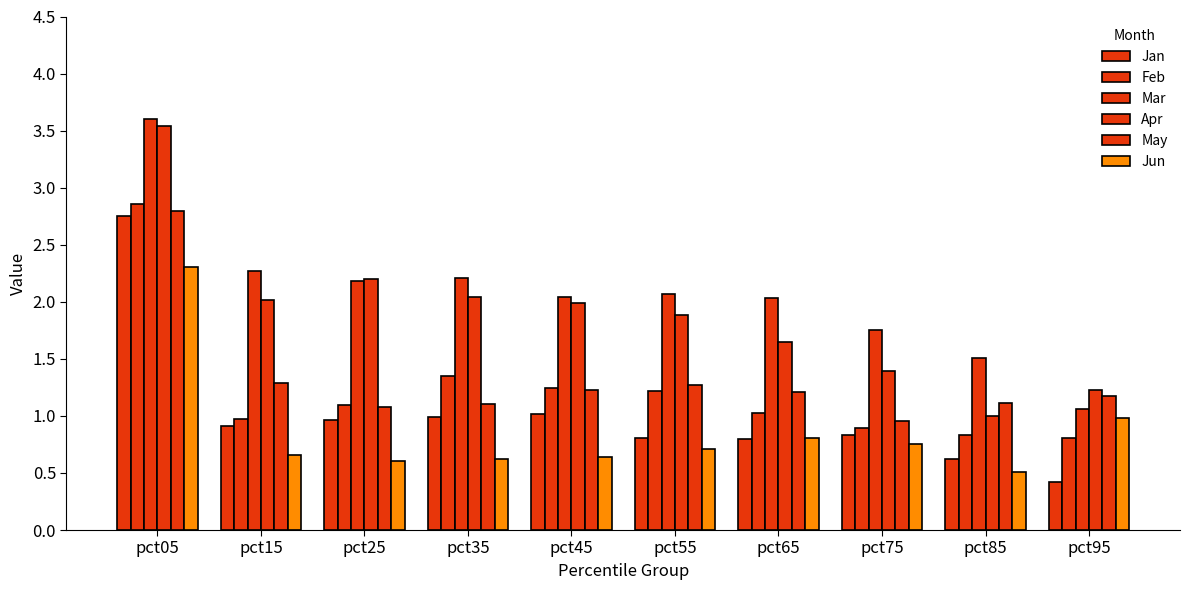

Count the number of categories in the chart.

10